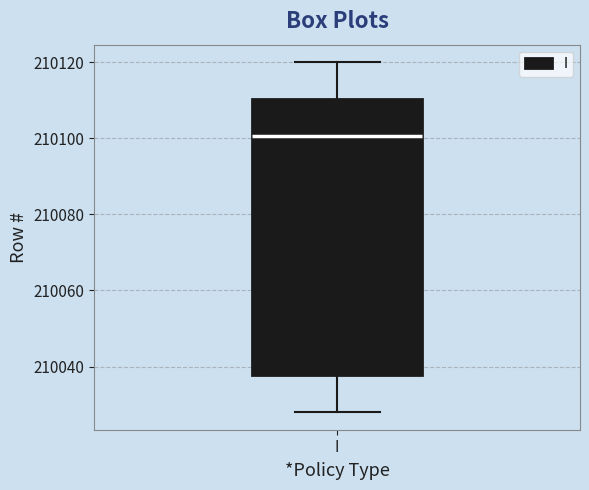

Read this box plot against the y-axis: the position of the median line, the range covered by the box, and the ends of both whiskers. The values are not printed on the chart, so give them approximately, as read against the axis.

median 210100, box 210038 to 210110, whiskers 210028 to 210120